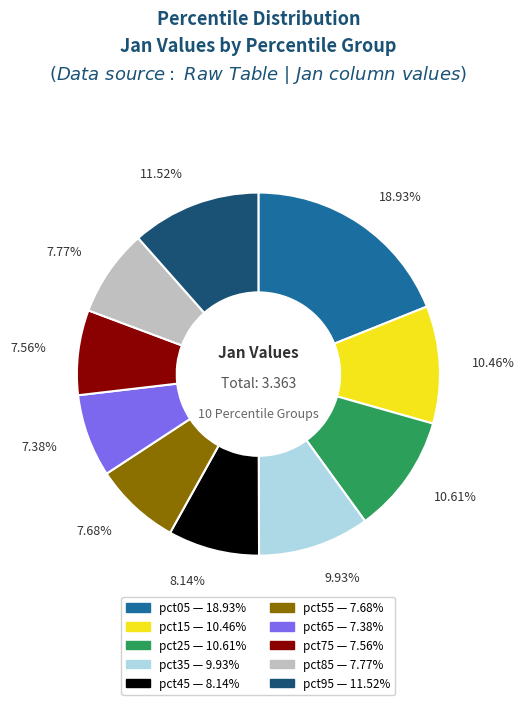

To the nearest percent, what portion does pct75 represent?

8%